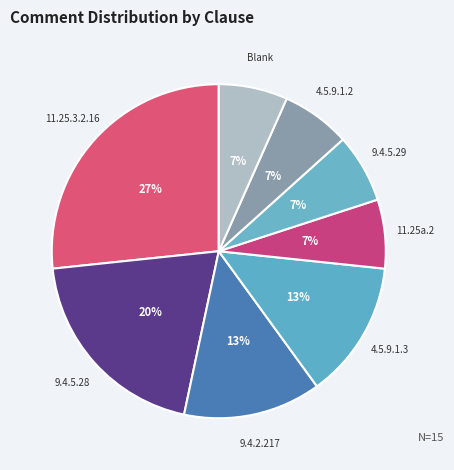

Is there a majority slice in this chart?

No